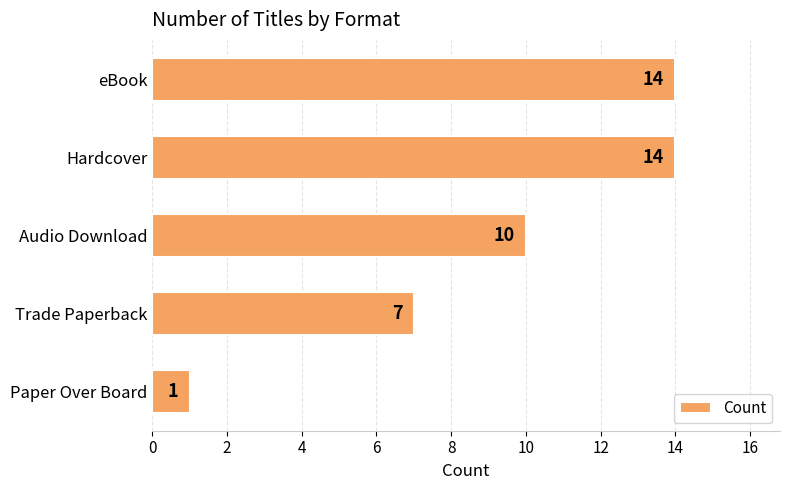

What is the greatest value displayed?

14